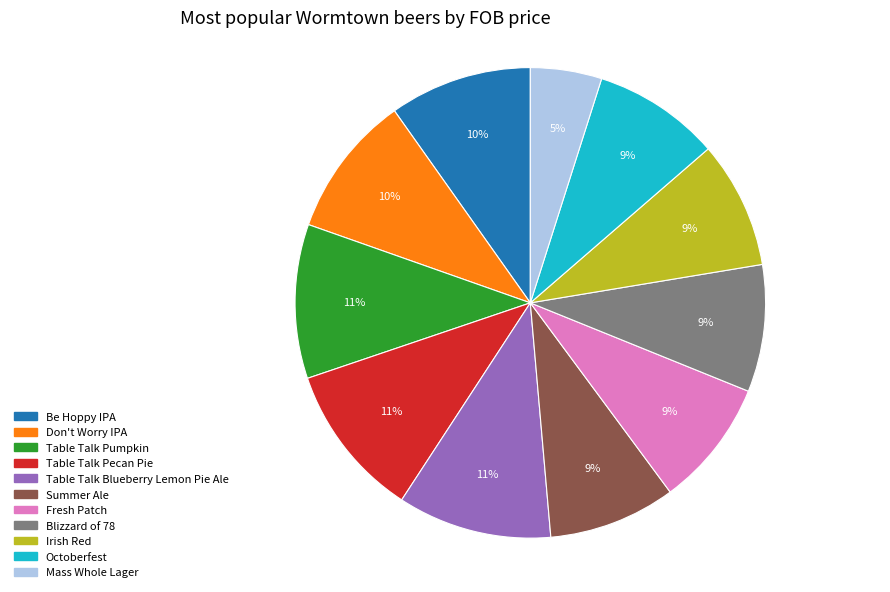

Approximately how many times larger is the value at Octoberfest compared to Be Hoppy IPA?

0.9